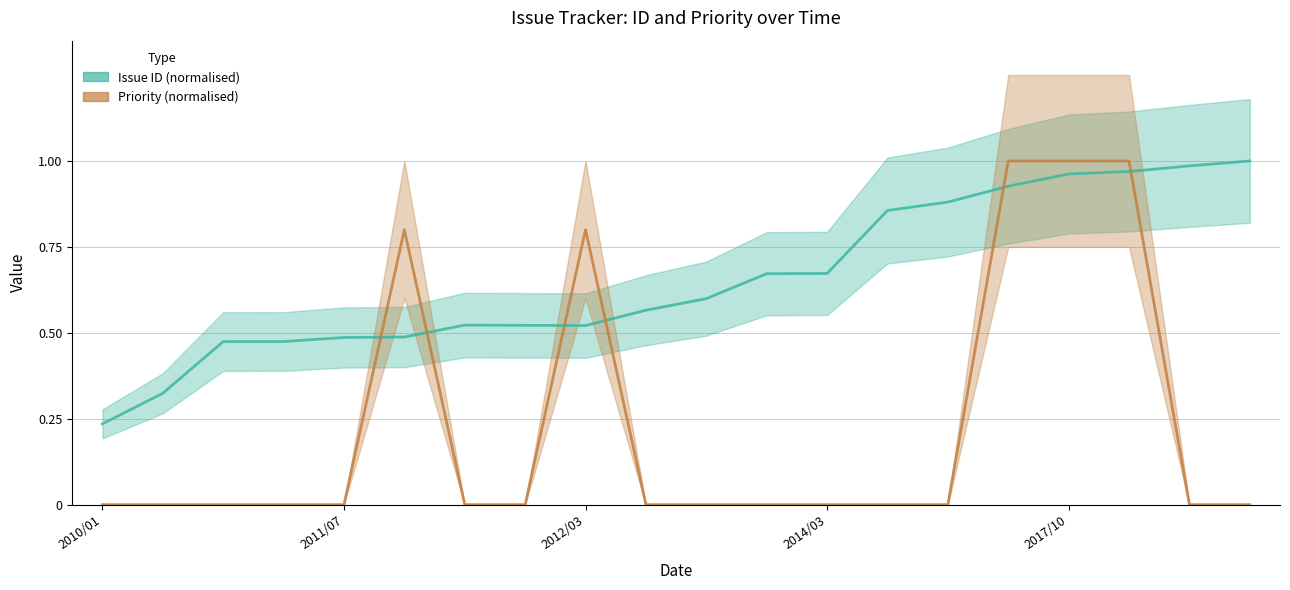

Which has a higher value, 8 or 11?

11